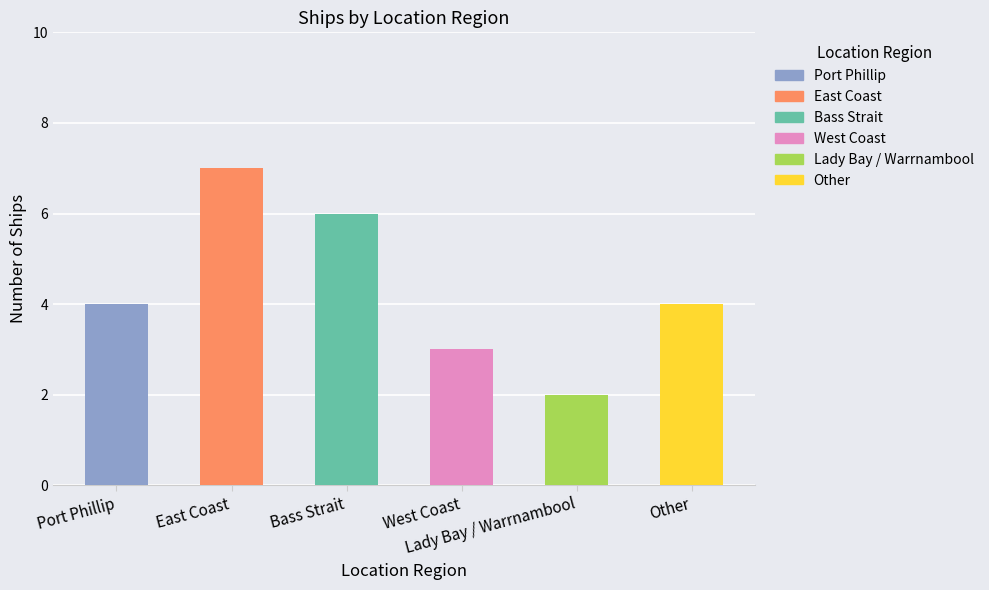

What is the change in value from East Coast to West Coast?

-4